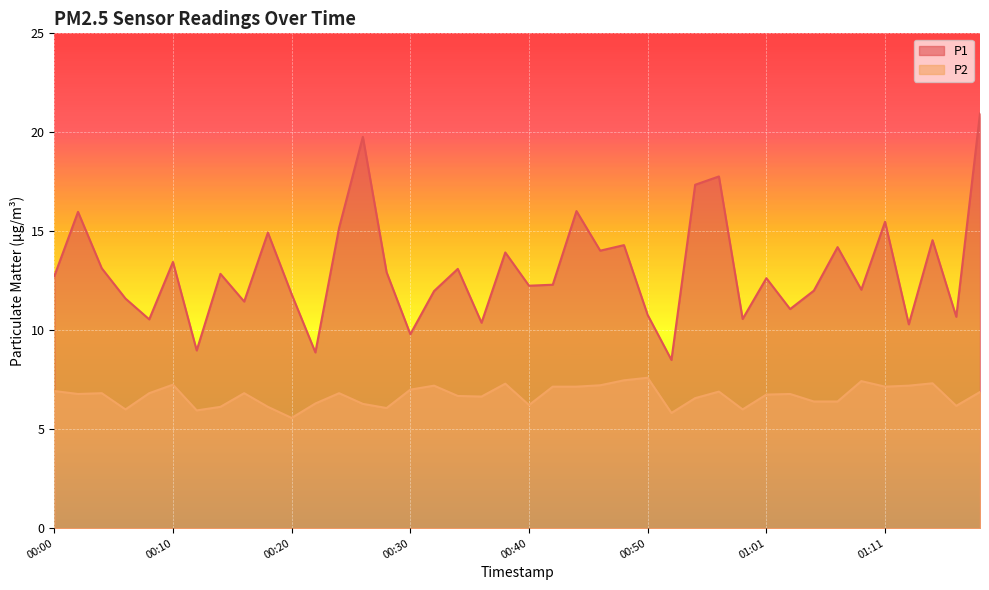

How many values in the P1 series are below 12?

15